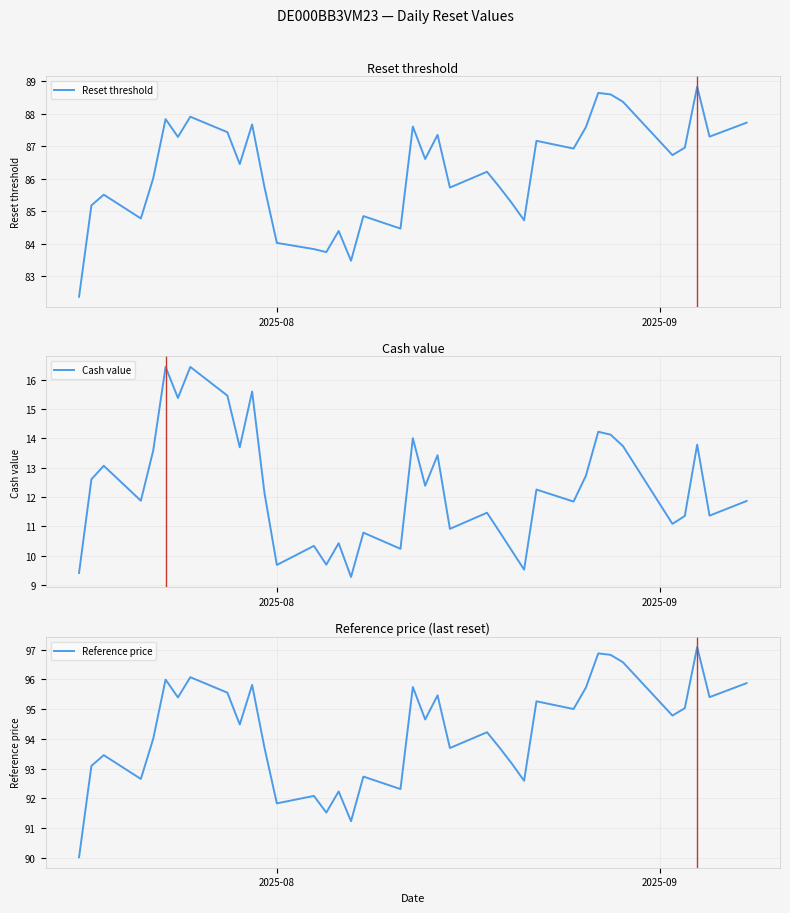

What is the minimum value for Reset threshold?

82.4